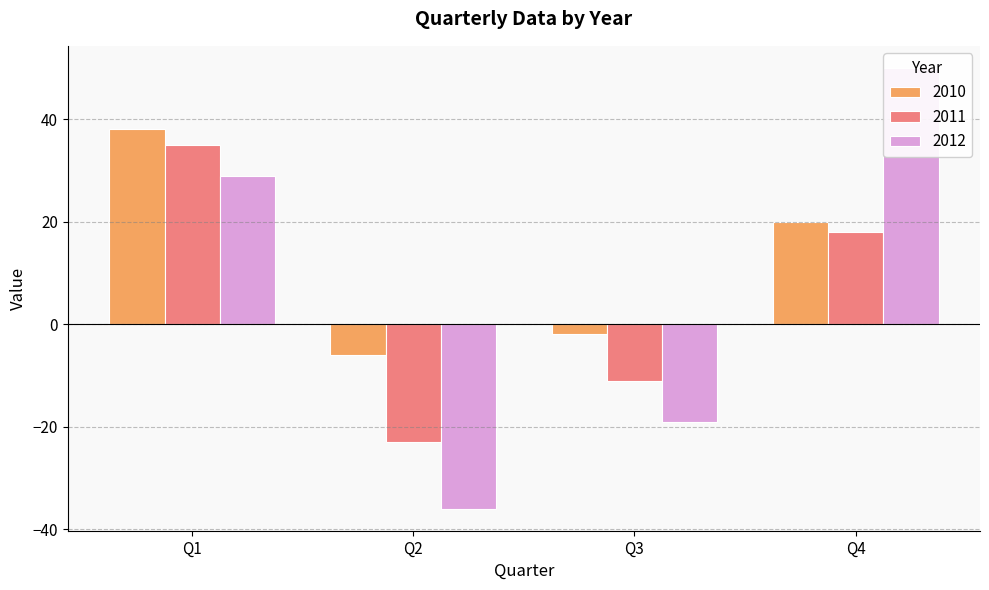

What is the maximum value for 2011?

35